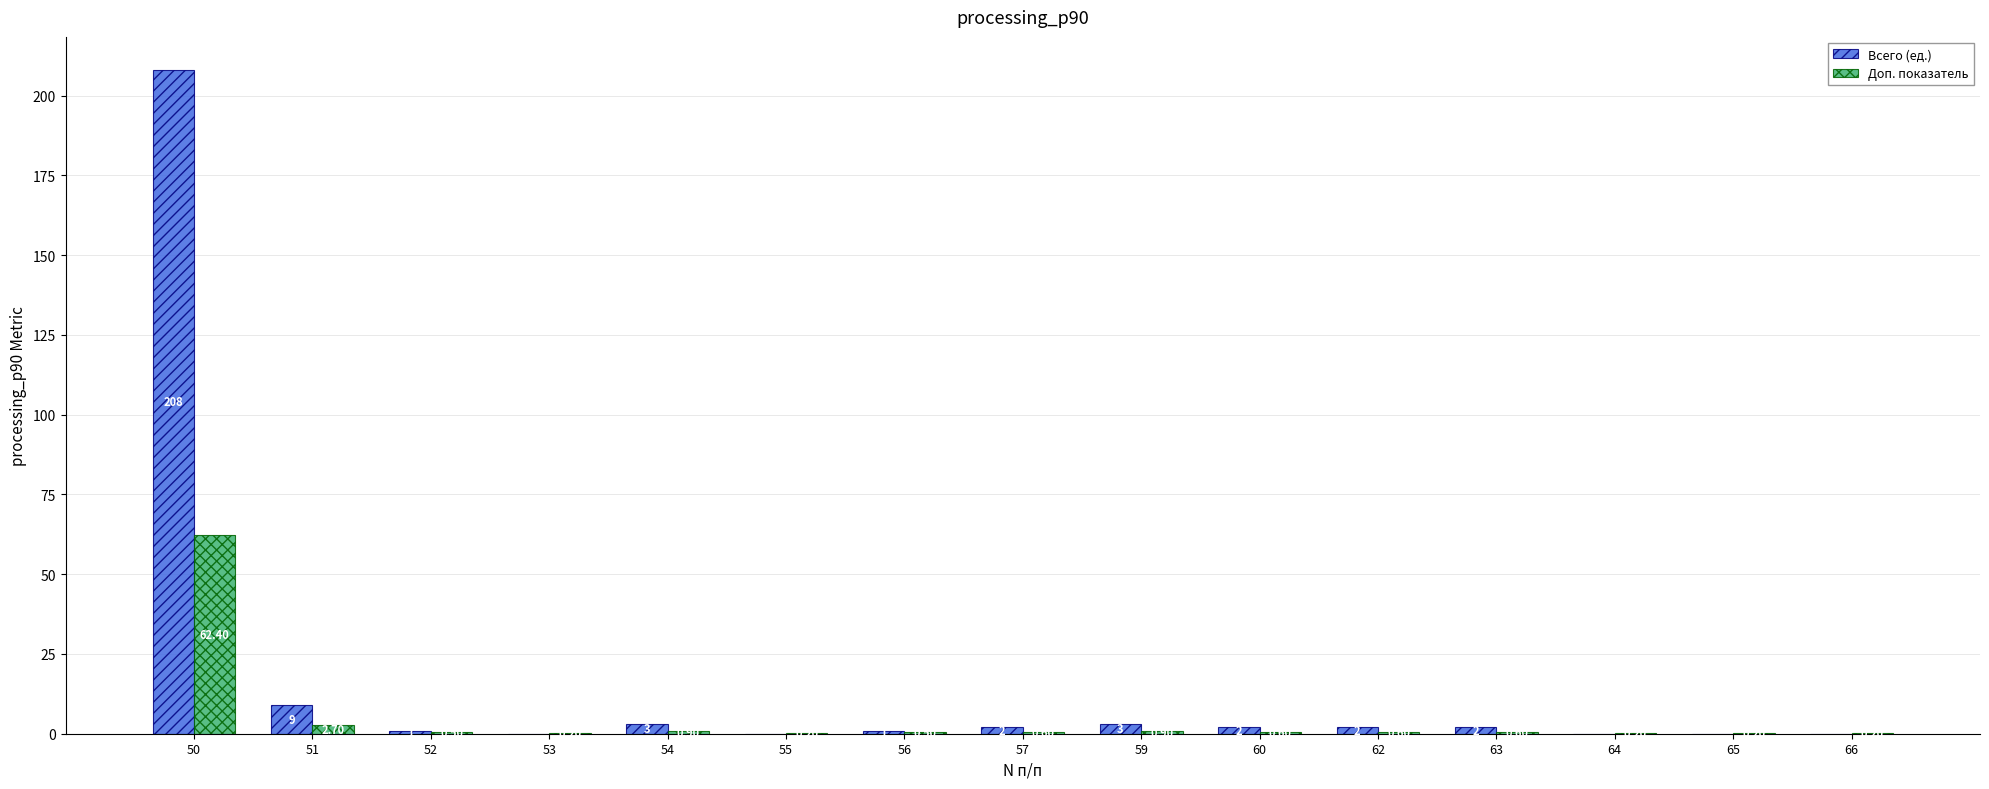

What is the sum of all Доп. показатель values?

71.3